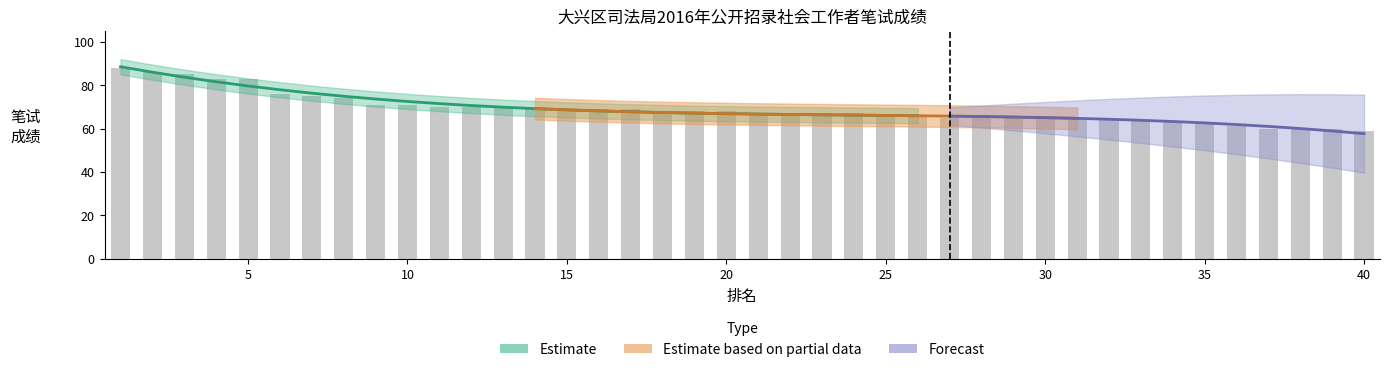

What is the difference between the second highest and minimum values?

27